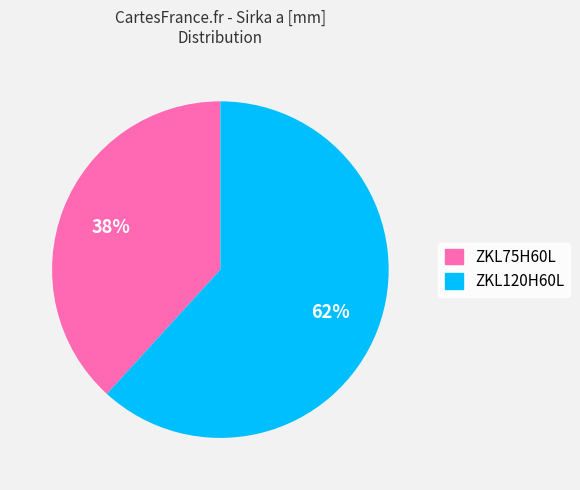

Which has a higher value, ZKL120H60L or ZKL75H60L?

ZKL120H60L